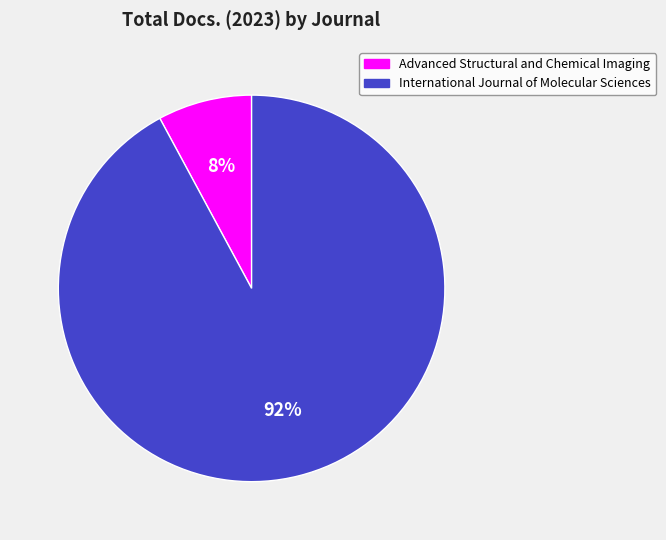

True or false: International Journal of Molecular Sciences accounts for 99% of the total.

False